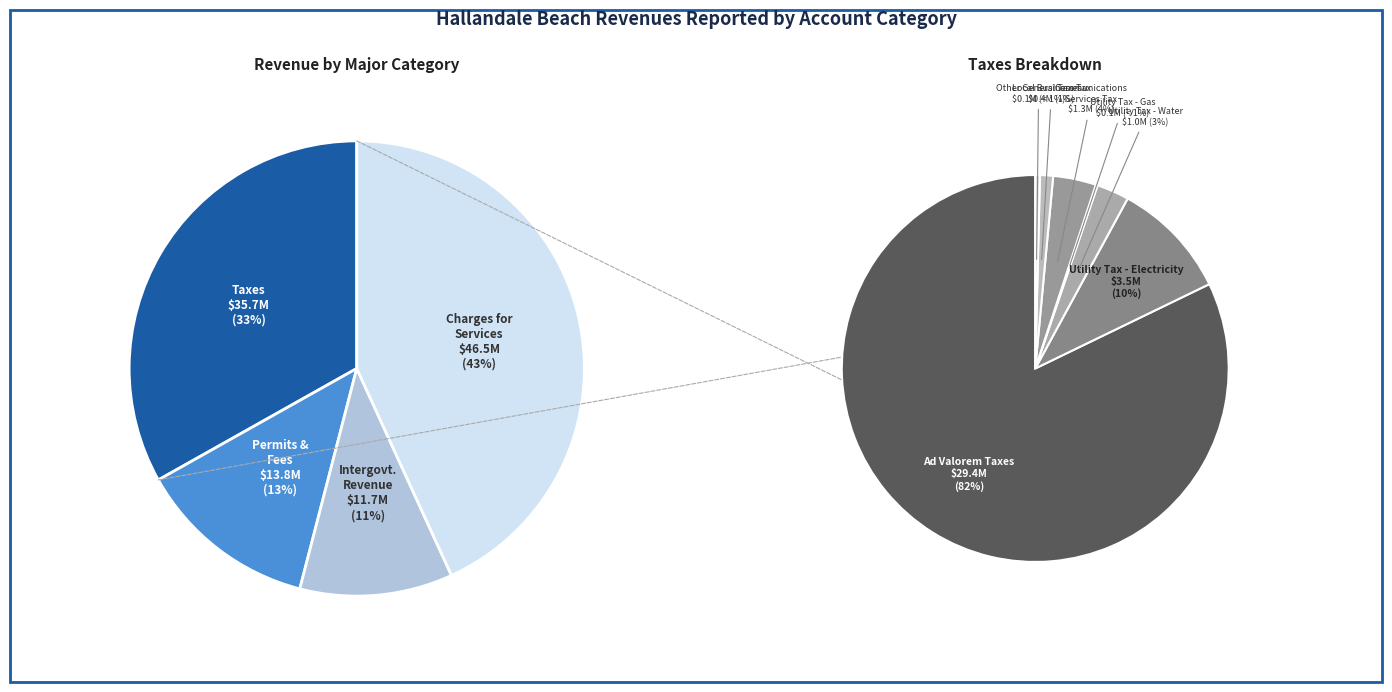

Does any single category account for the majority?

No